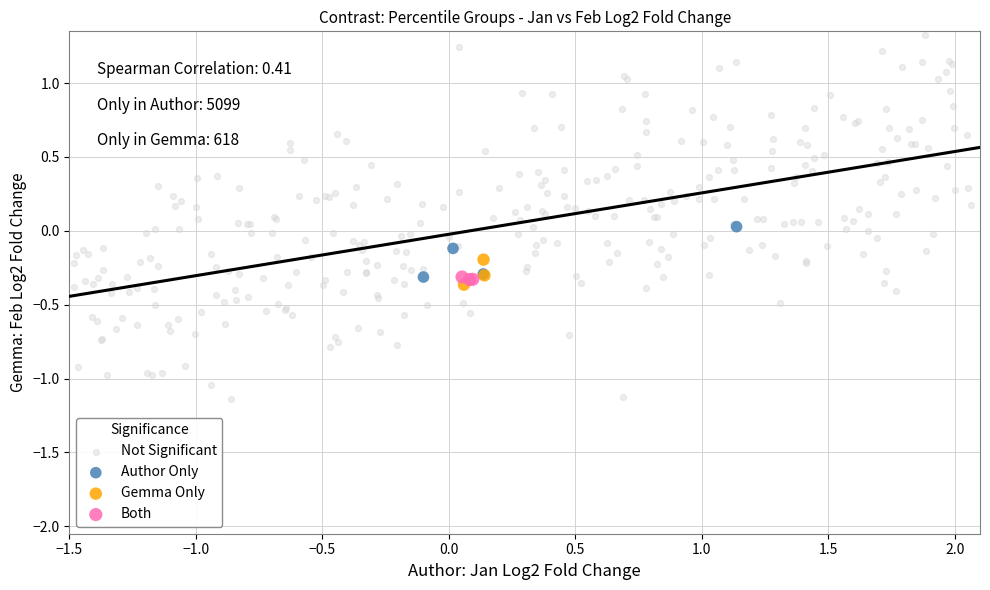

What are all the series names shown in the legend?

Not Significant, Author Only, Gemma Only, Both